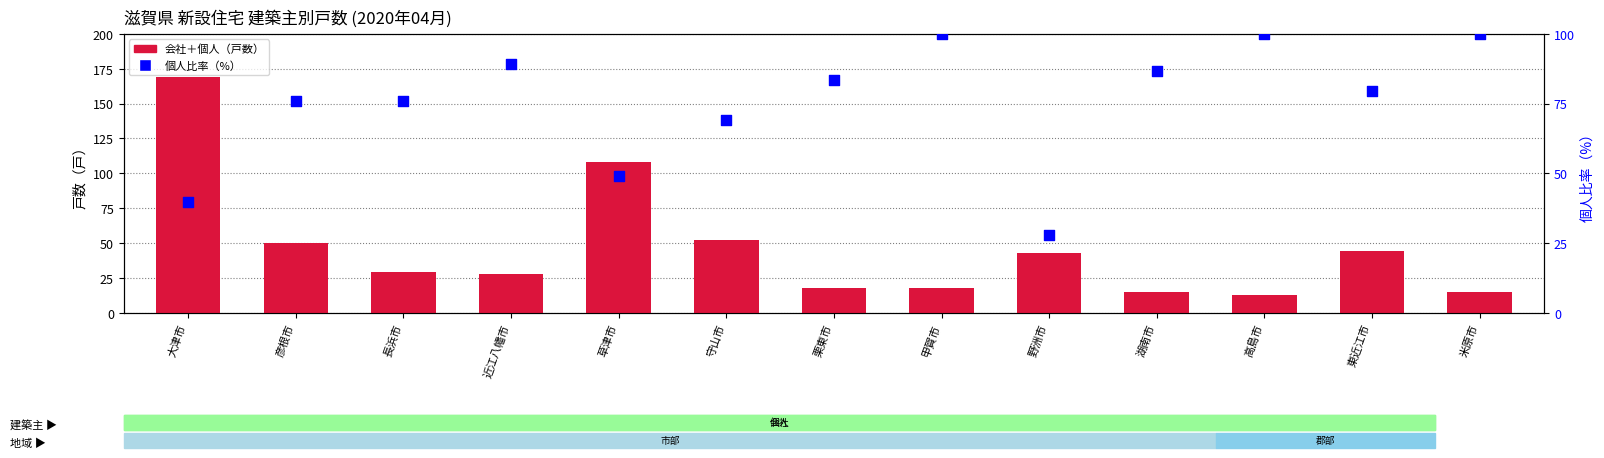

Is the value of 個人比率（%） at 長浜市 greater than the value of 建築主別 計（会社＋個人） at 栗東市?

Yes